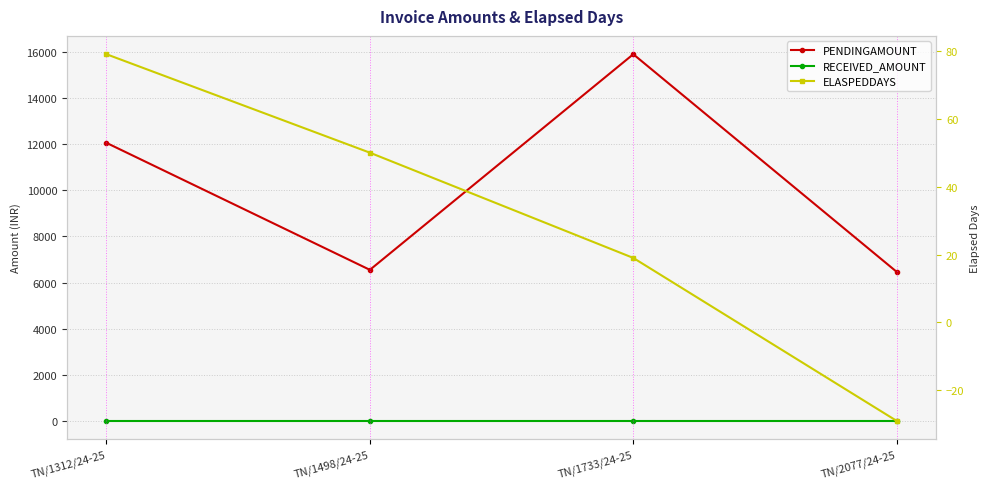

How many values in the PENDINGAMOUNT series exceed 12062?

1